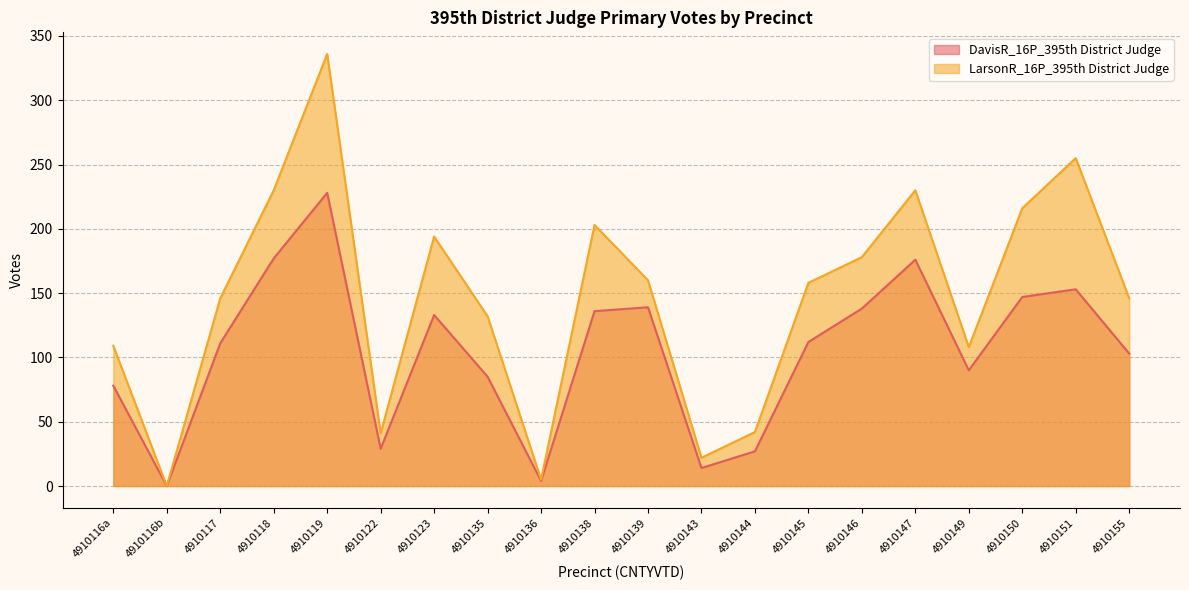

True or false: LarsonR_16P_395th District Judge has more than 1 points higher than both neighbors.

True